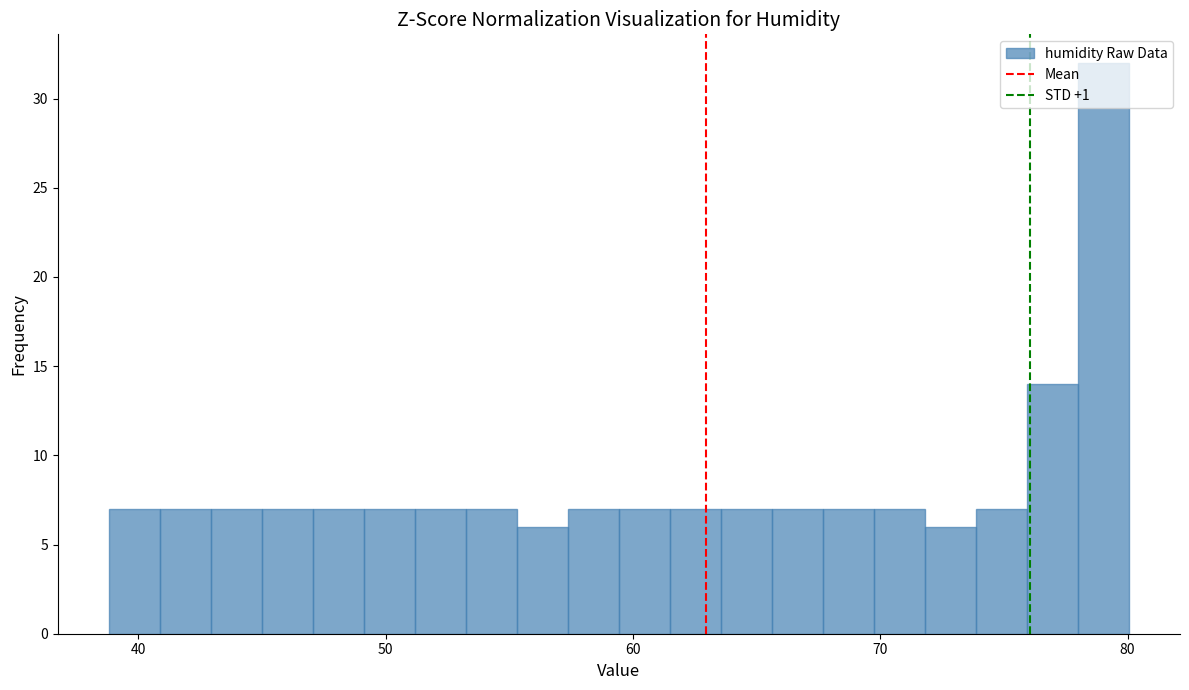

Read against the x-axis, roughly where is the centre of the tallest bar?

79